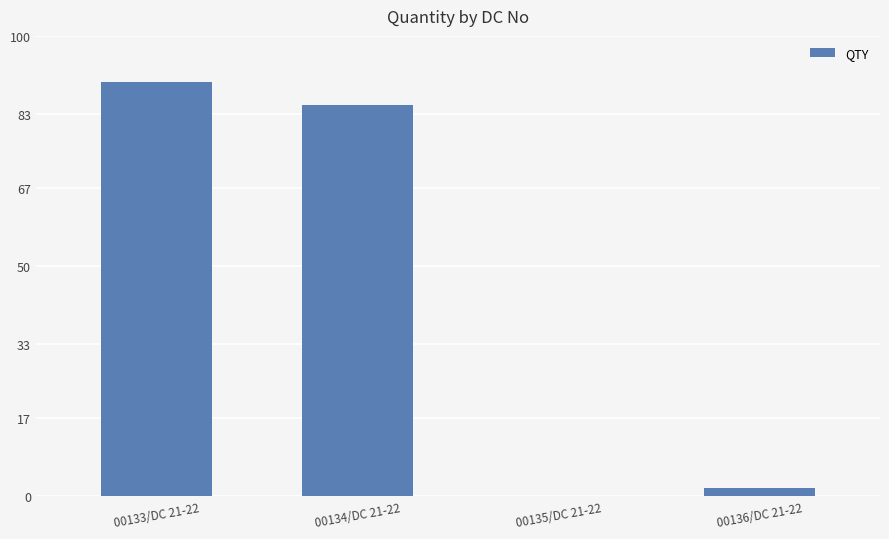

What is the change in value from 00133/DC 21-22 to 00136/DC 21-22?

-1762